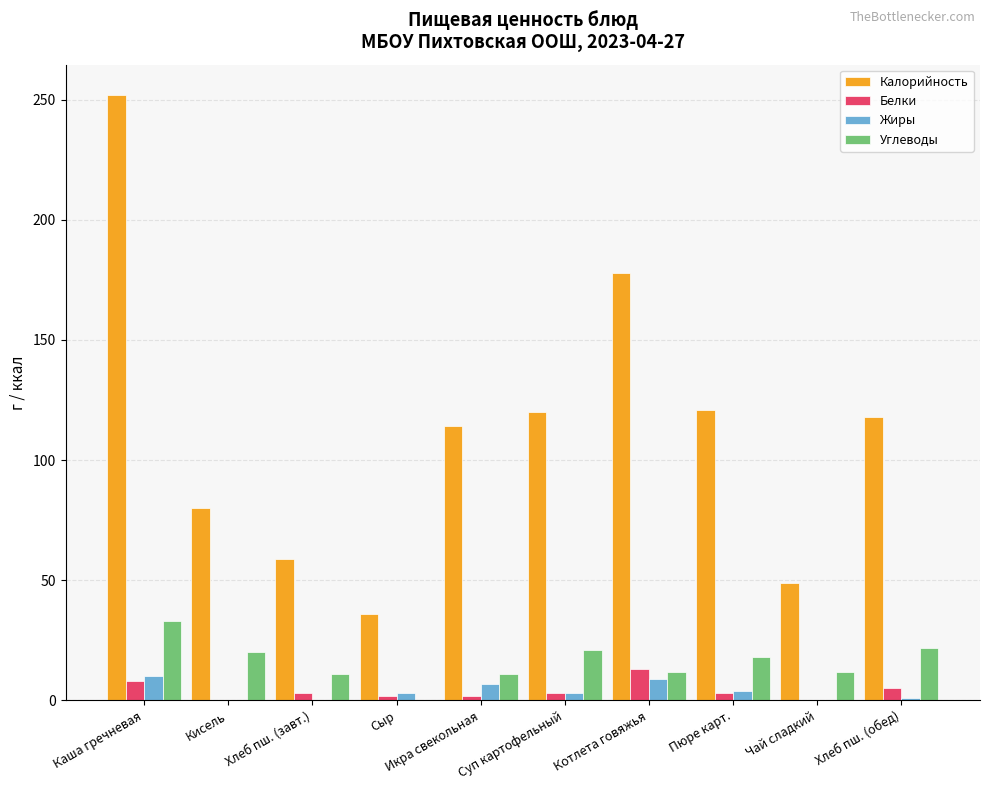

What is the sum of the Калорийность values at Кисель and Котлета говяжья?

258